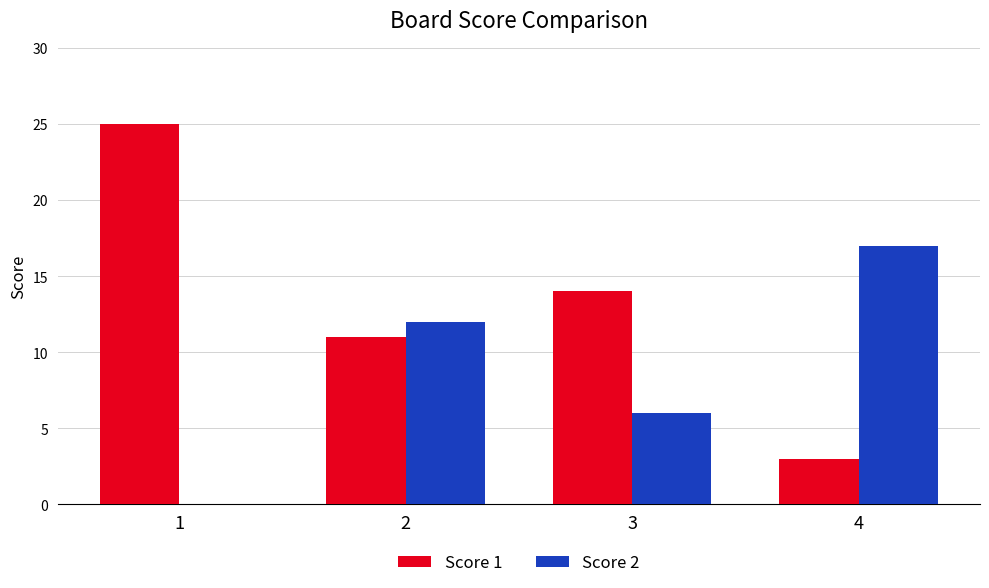

Between 1 and 3, which series saw the biggest shift?

Score 1